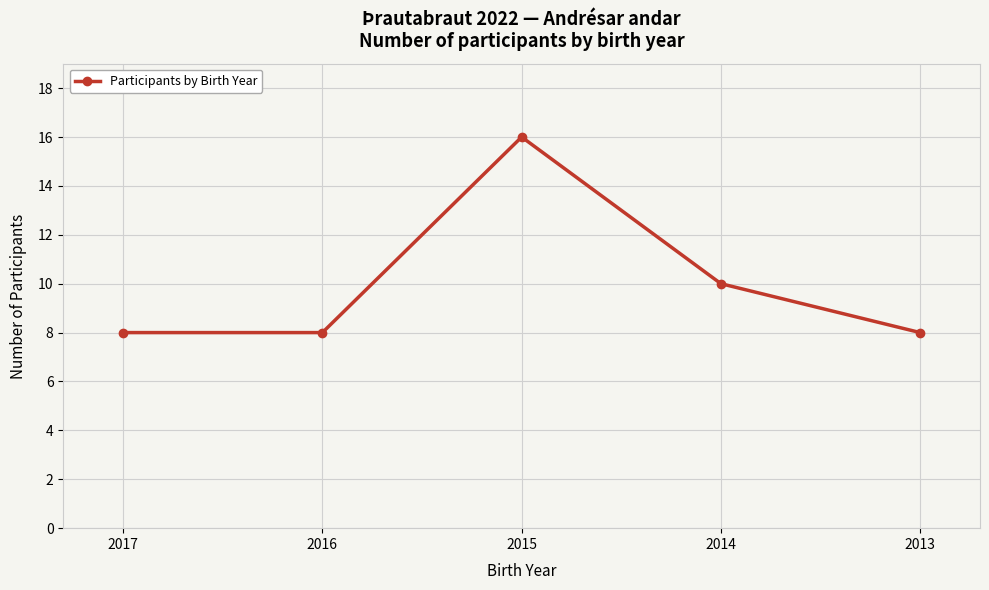

What is the maximum value shown in the chart?

16